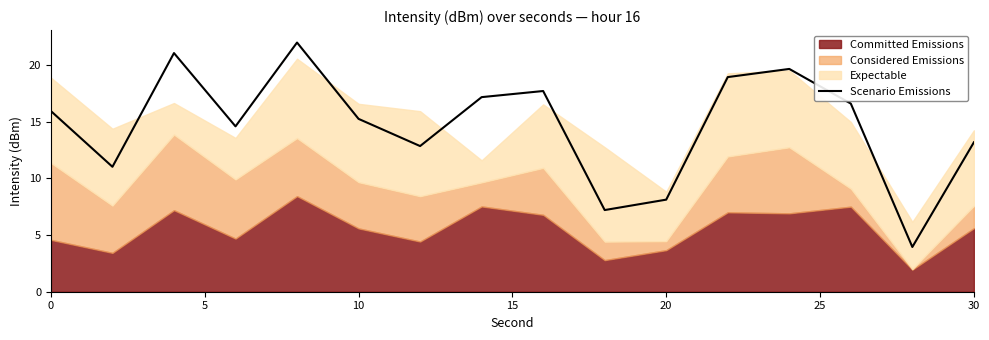

What is the sum of all values?

235.4